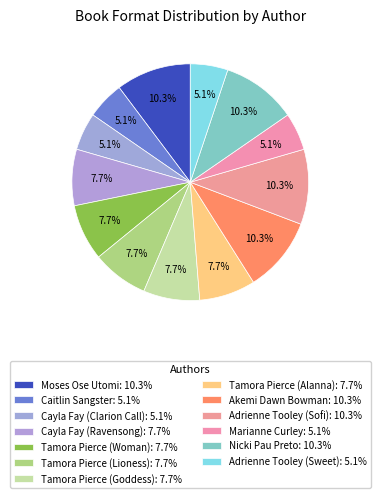

How many segments does this pie chart have?

13